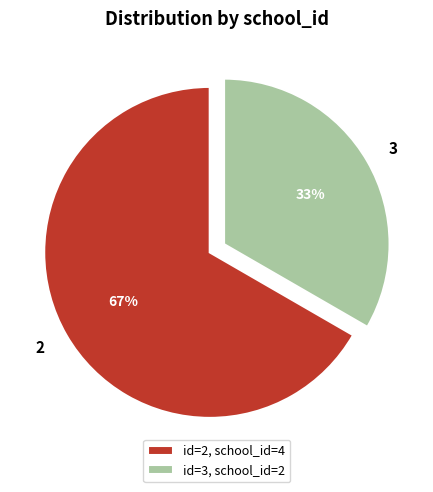

How many slices are in this pie chart?

2